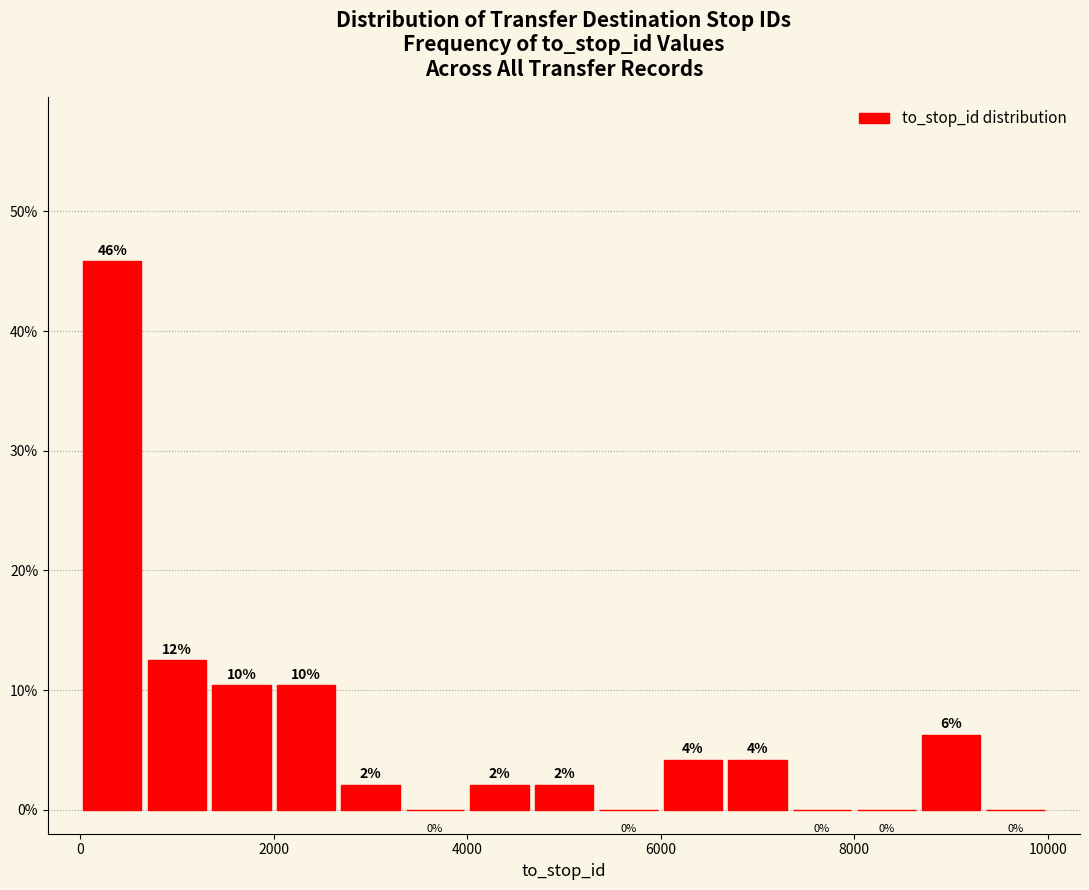

Read against the x-axis, roughly where is the centre of the tallest bar?

400